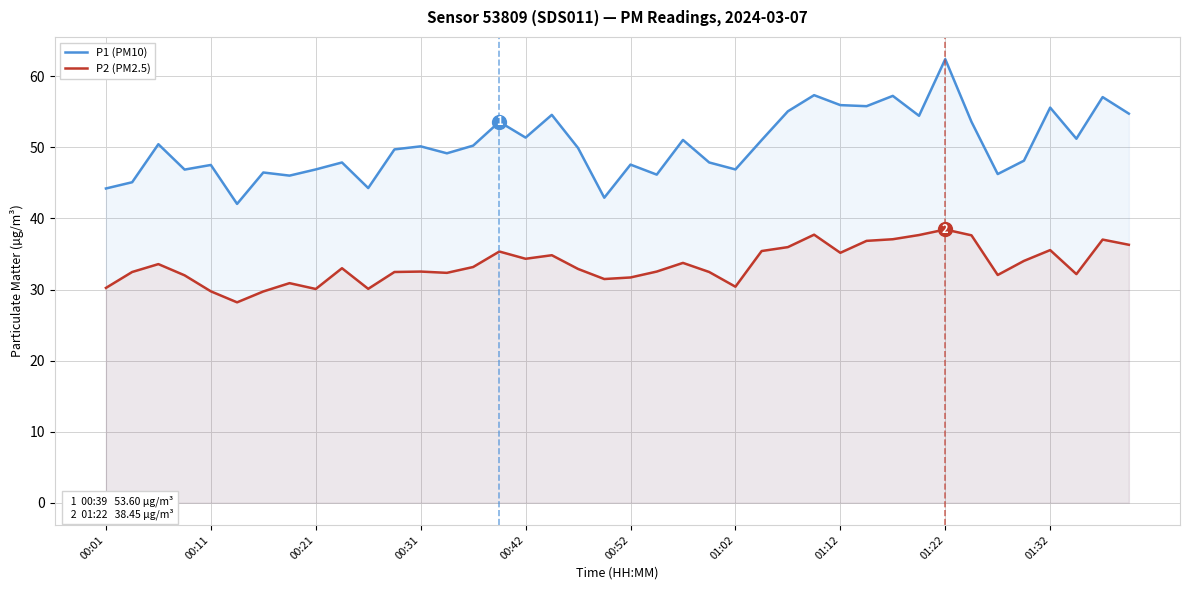

What is the minimum value shown in the chart?

28.2